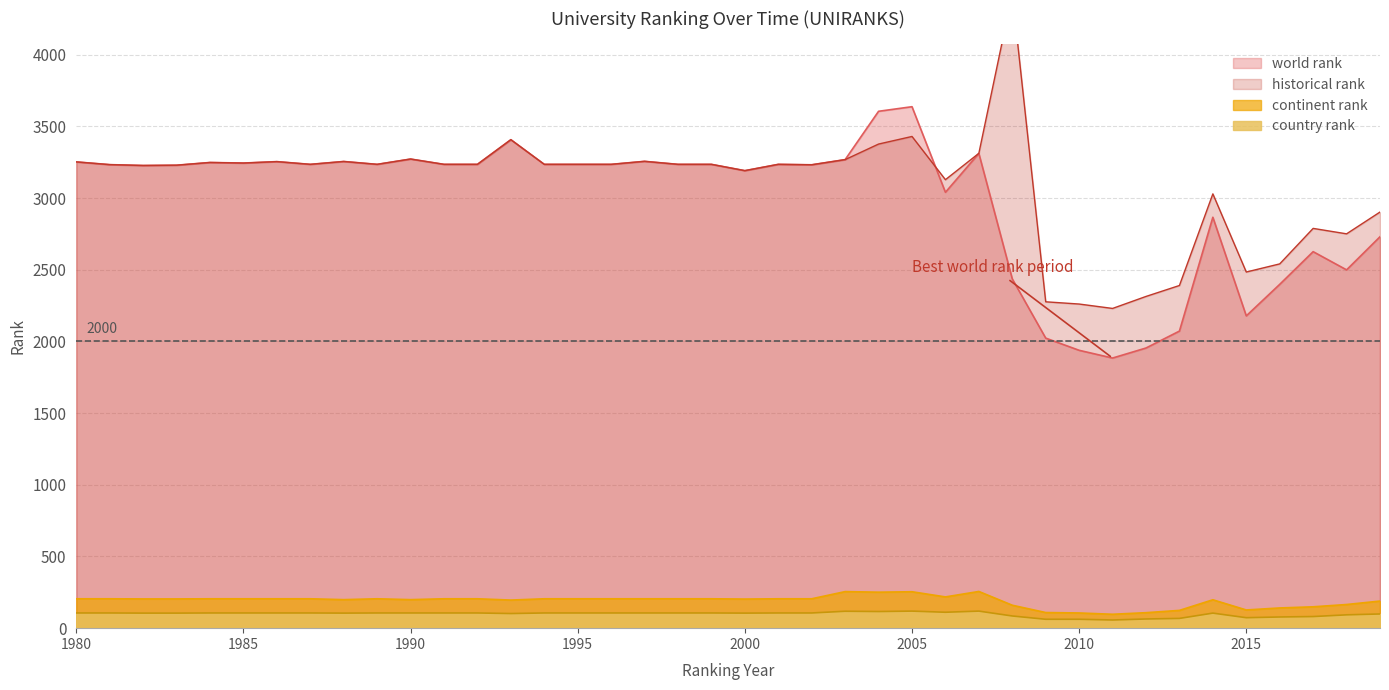

At which label does country rank first exceed 106?

2003